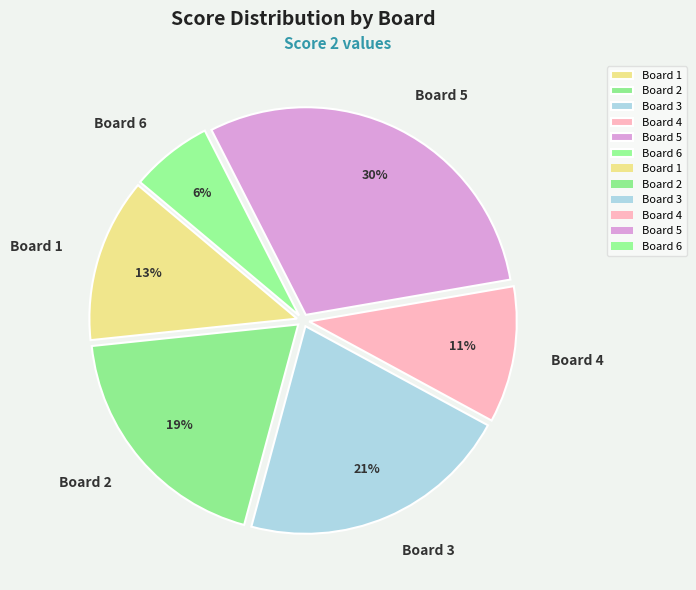

Approximately how many times larger is the value at Board 5 compared to Board 2?

1.6